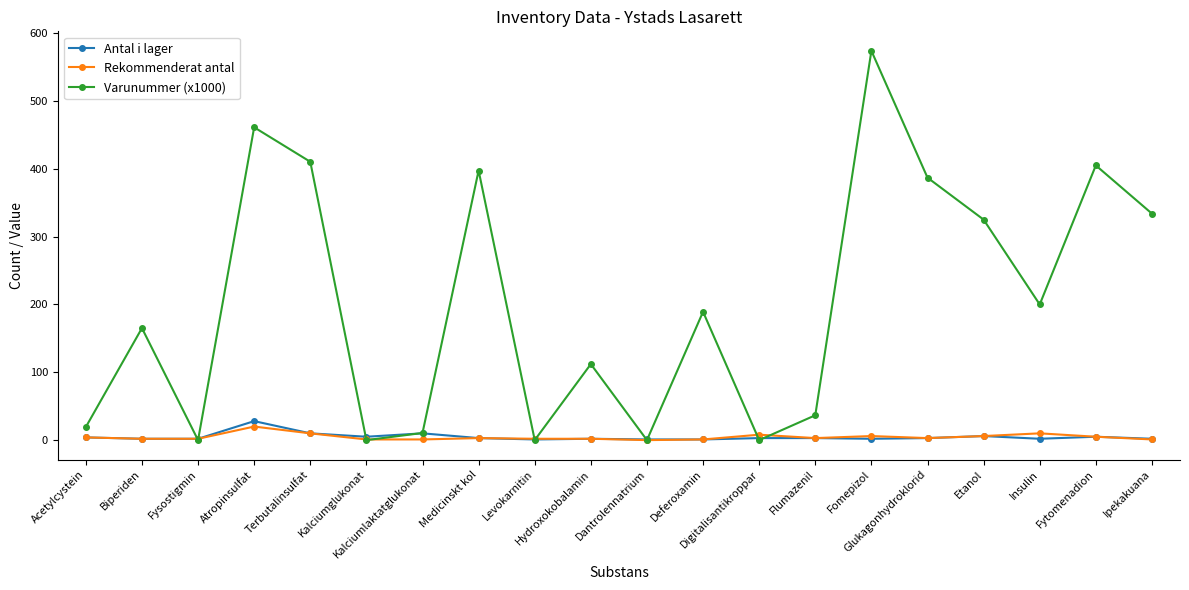

Count the number of data series in this chart.

3